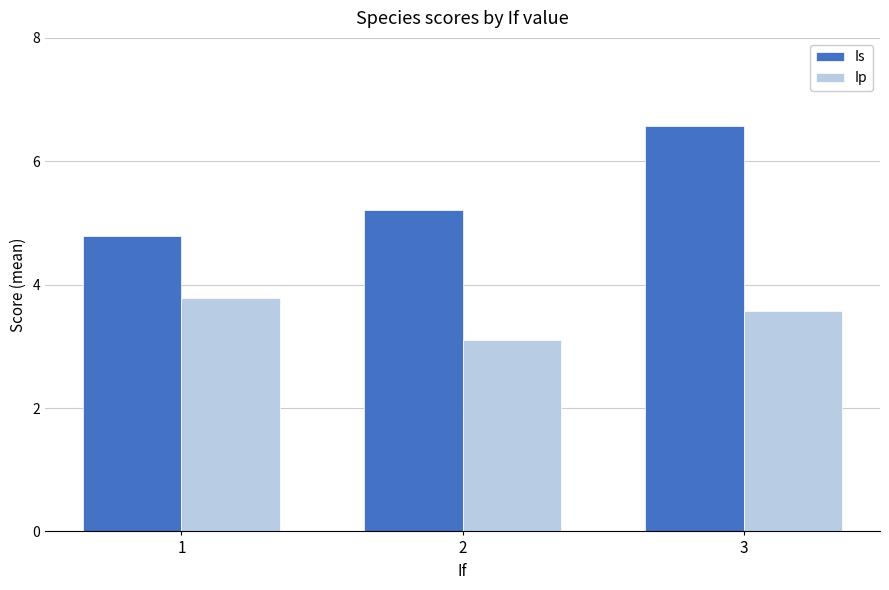

True or false: Is has a value of 2.4 at 2.

False